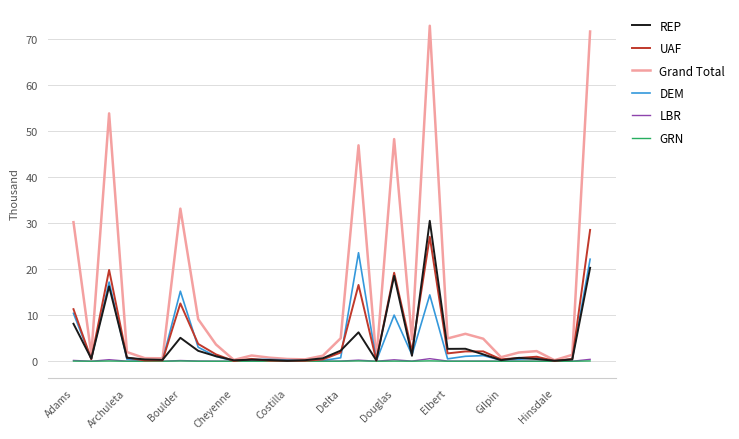

Does the chart have visible grid lines?

Yes